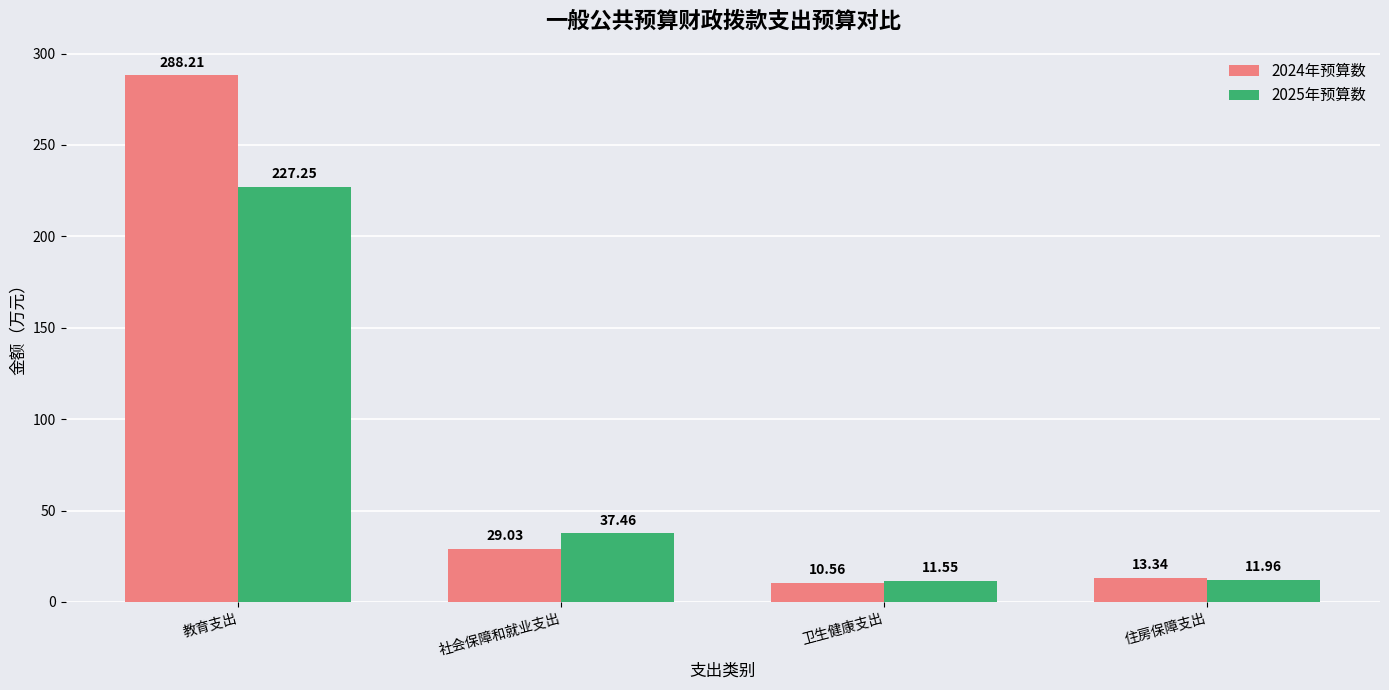

What position from the left is 教育支出?

1